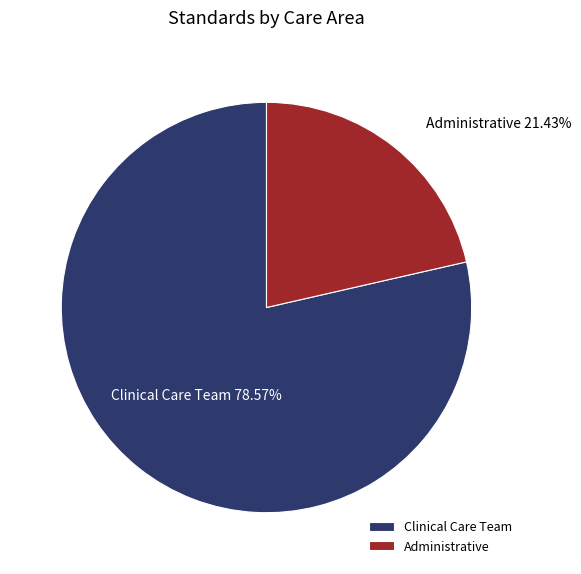

True or false: Clinical Care Team accounts for 88% of the total.

False